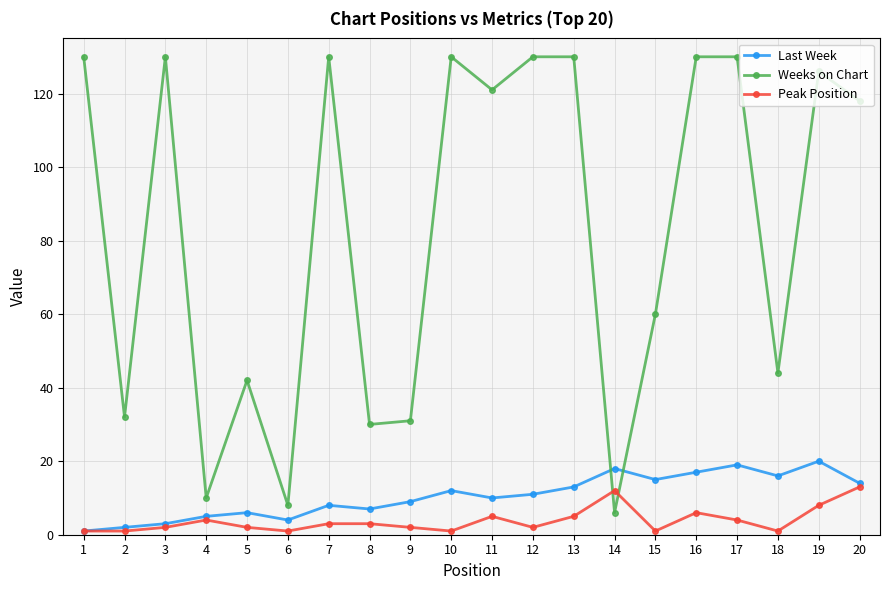

At which label does Peak Position first exceed 3?

4